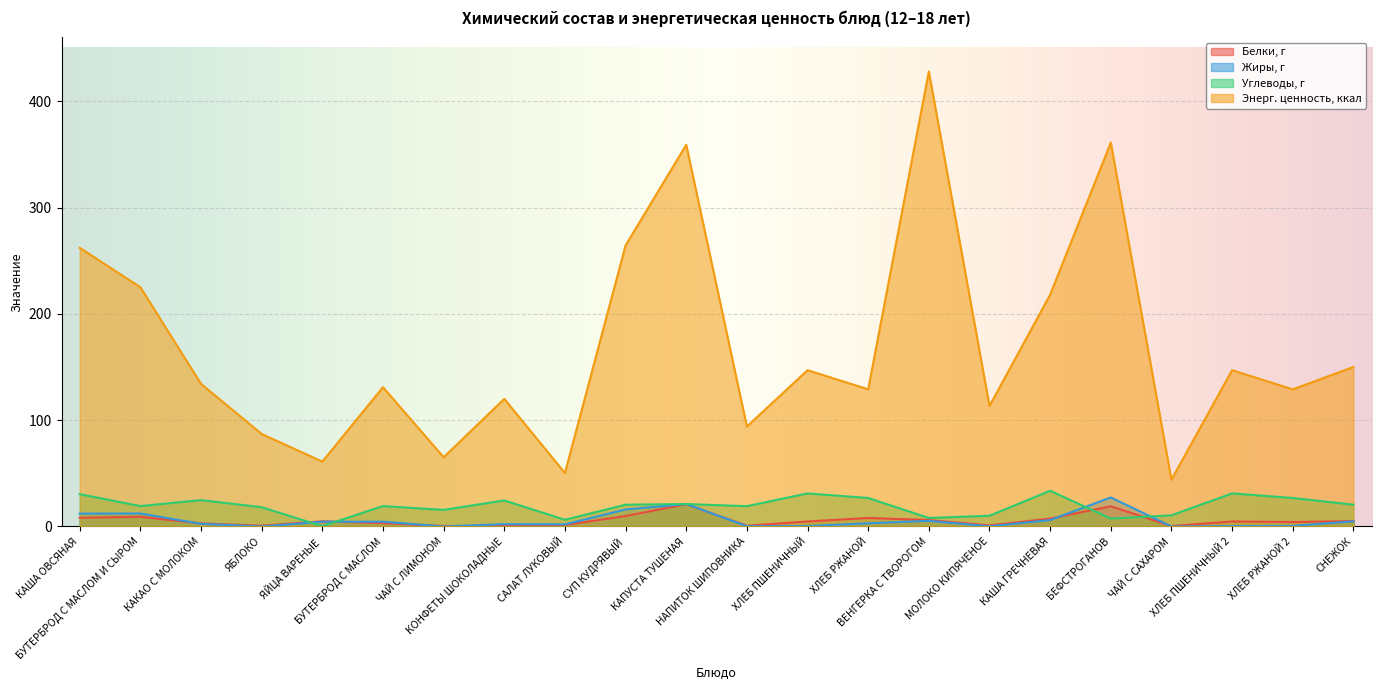

True or false: Углеводы, г has a value of 14.6 at МОЛОКО КИПЯЧЕНОЕ.

False